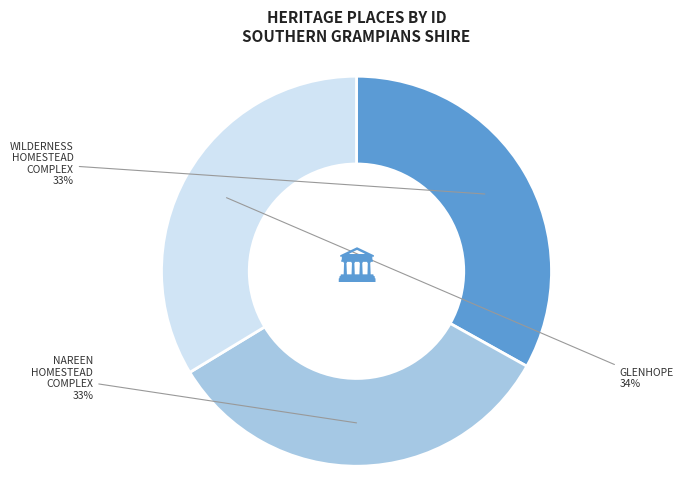

To the nearest percent, what is the combined percentage of GLENHOPE and WILDERNESS HOMESTEAD COMPLEX?

67%